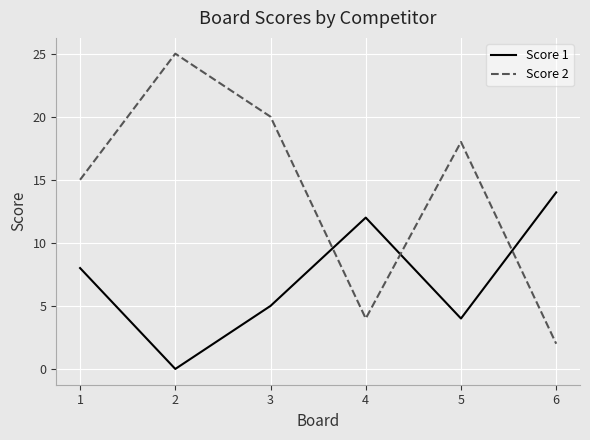

Reading right to left, list all the values displayed in this chart.

Score 1: 14	4	12	5	0	8
Score 2: 2	18	4	20	25	15